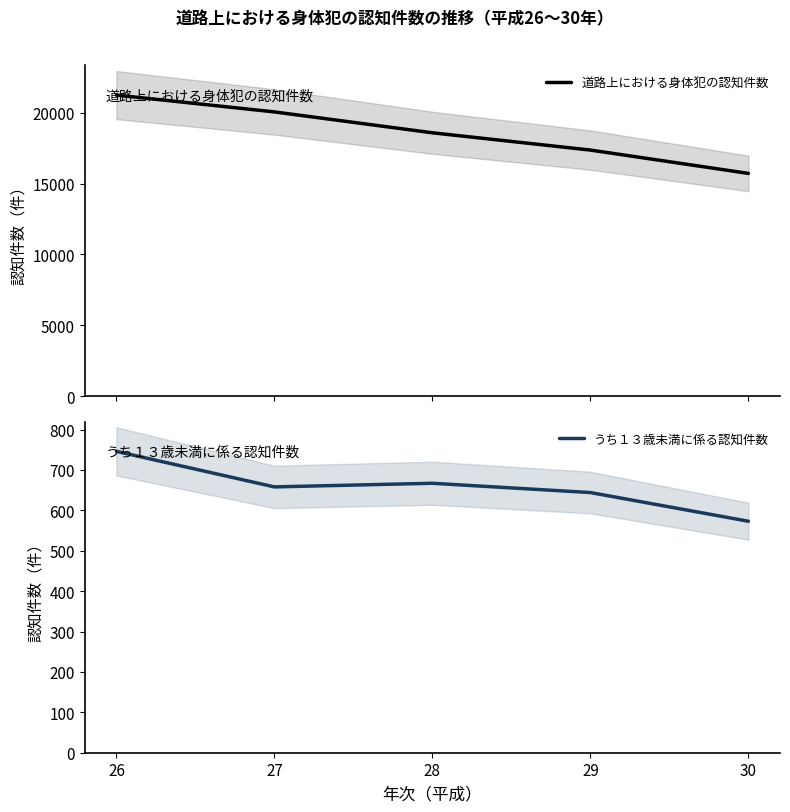

Does the chart have visible grid lines?

No